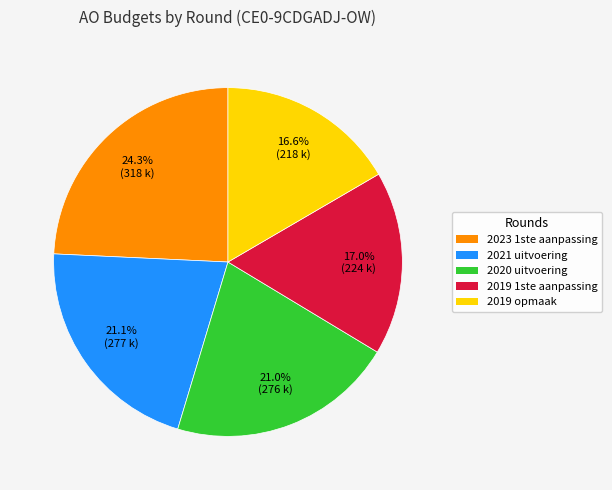

Is the sum of 2021 uitvoering and 2019 opmaak greater than half?

No